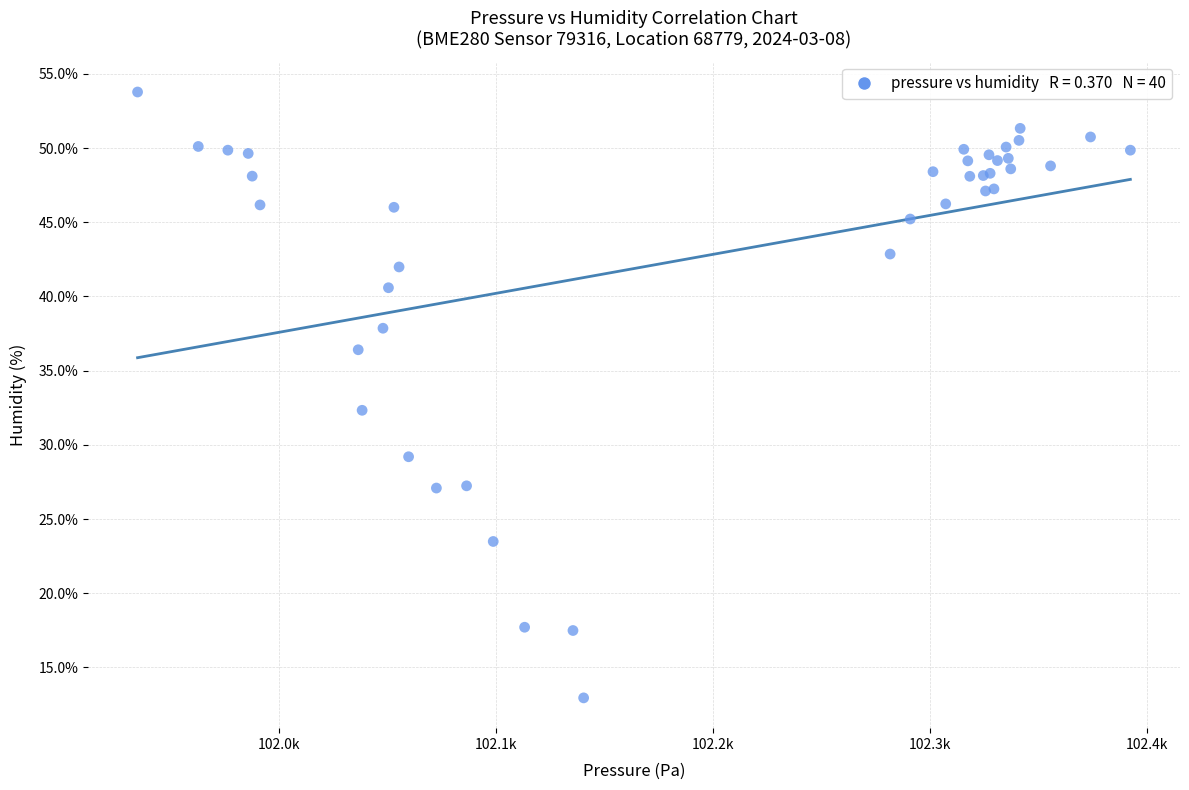

What Y value in the scatter plot is closest to 33?

32.3